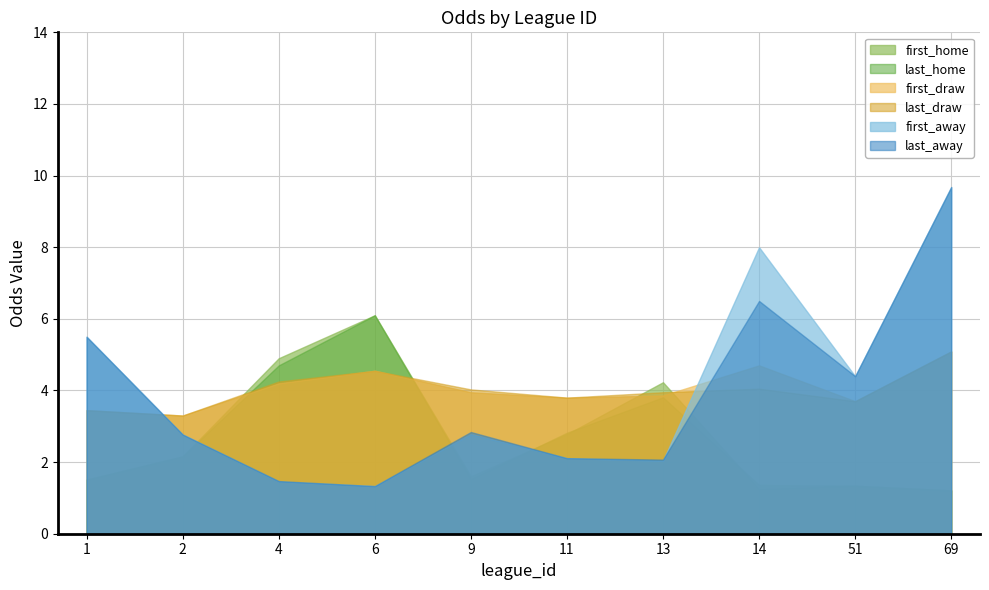

What is the difference between the maximum and minimum values in the last_away series?

8.3